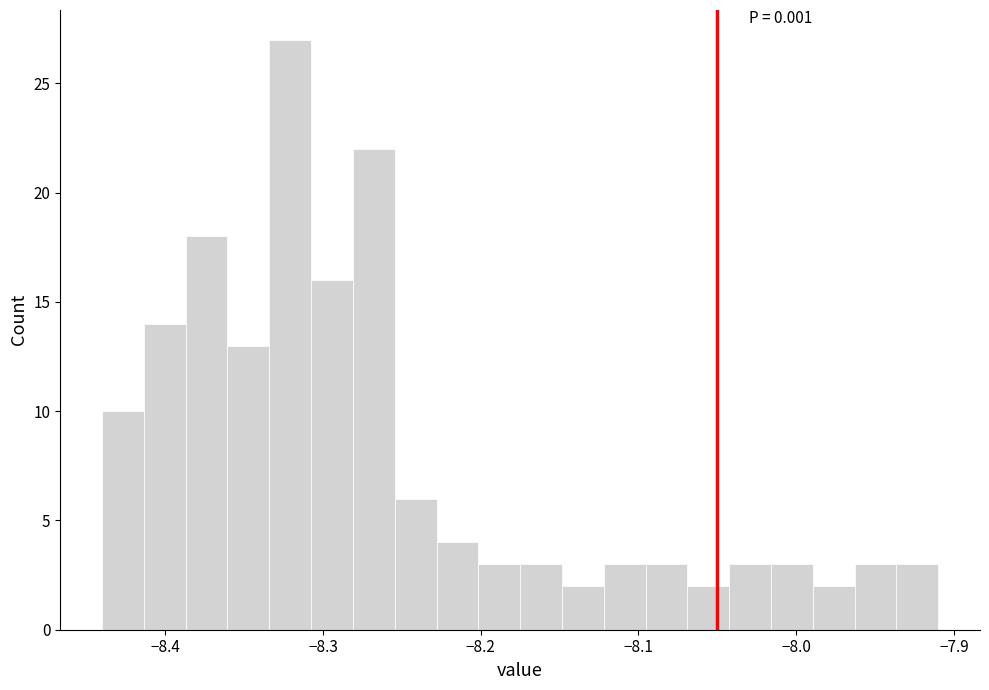

Read against the x-axis, roughly where is the centre of the tallest bar?

-8.32